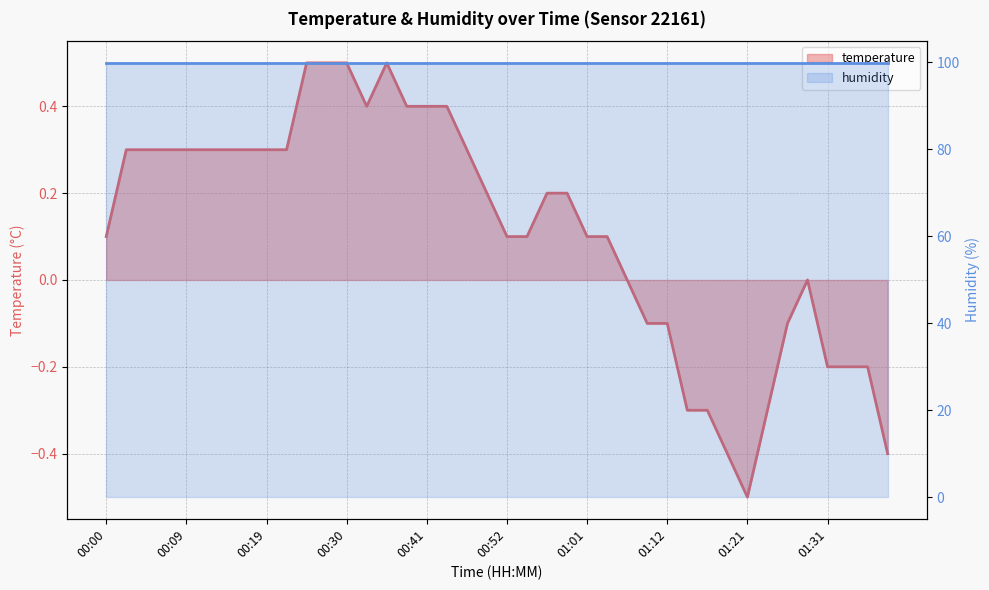

What is the label of the 24th point from the right?

00:41